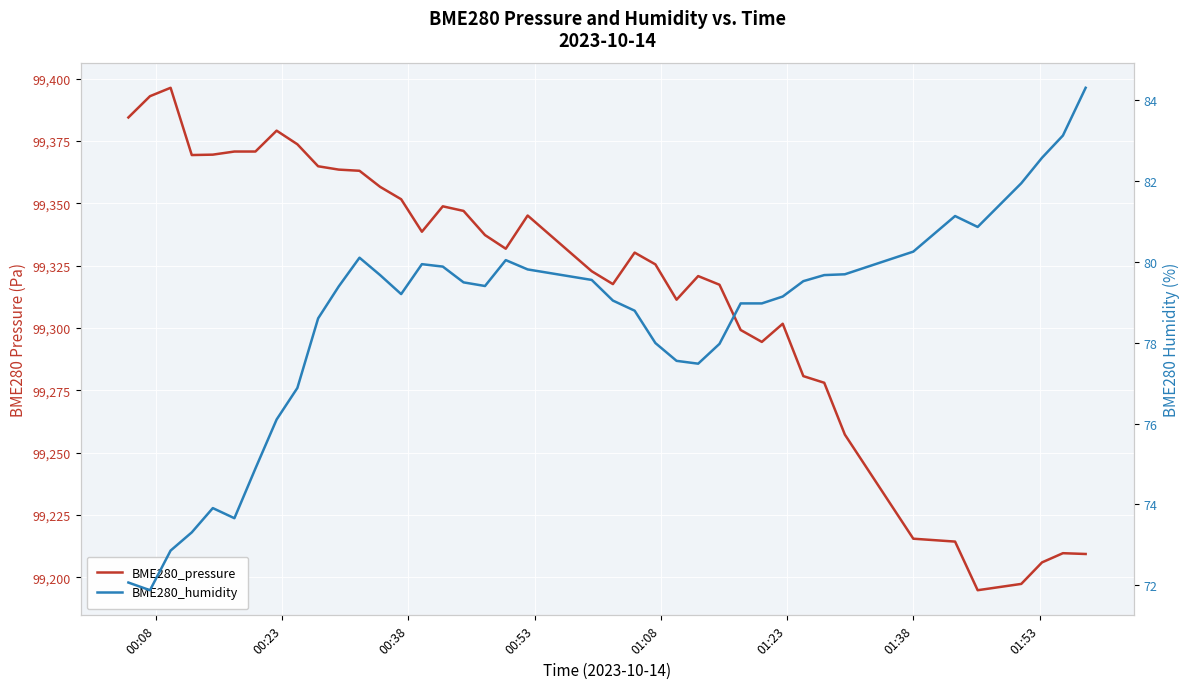

Which series has the largest total across all categories?

BME280_pressure